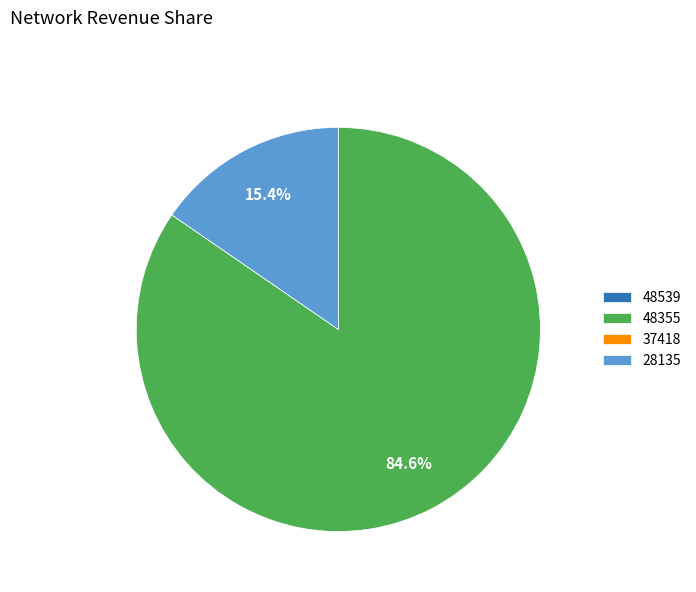

What portion of the pie excludes 28135?

84.6%